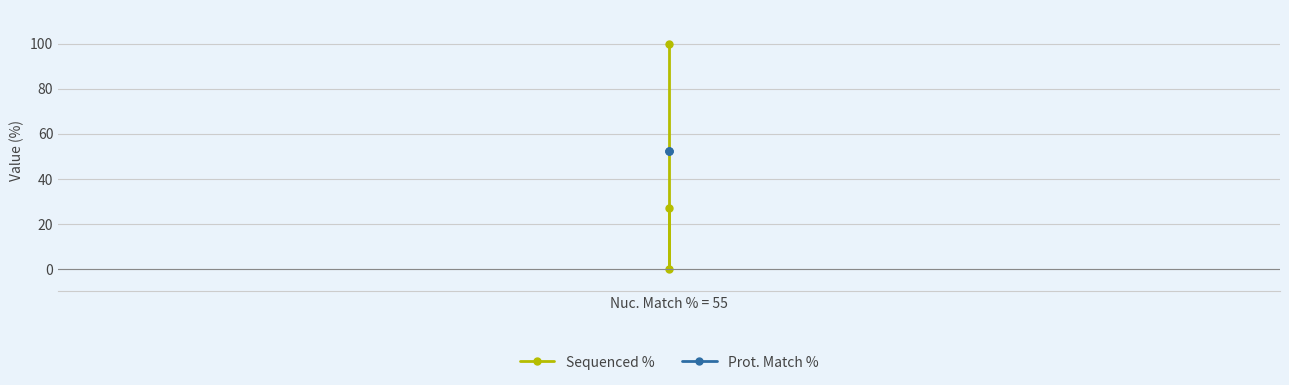

List the series in order of their peak value, lowest first.

Prot. Match %, Sequenced %